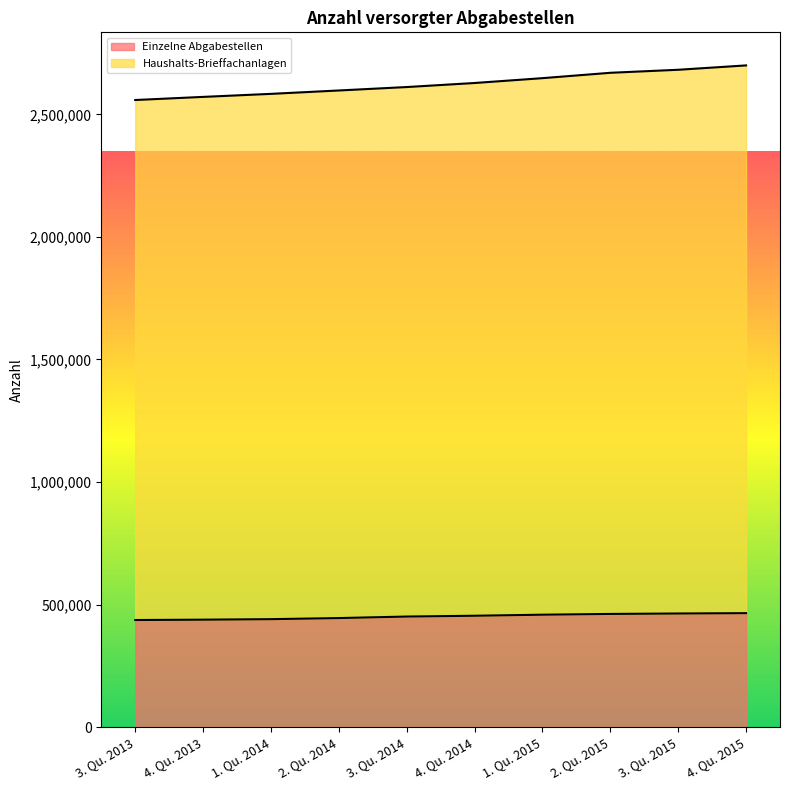

True or false: Haushalts-Brieffachanlagen has more than 1 points higher than both neighbors.

False